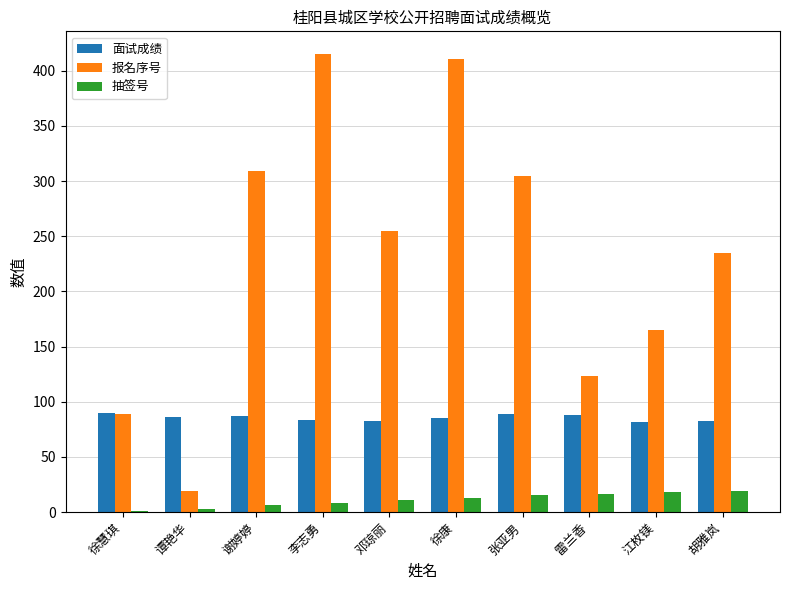

What is the highest value of the 面试成绩 series?

90.1